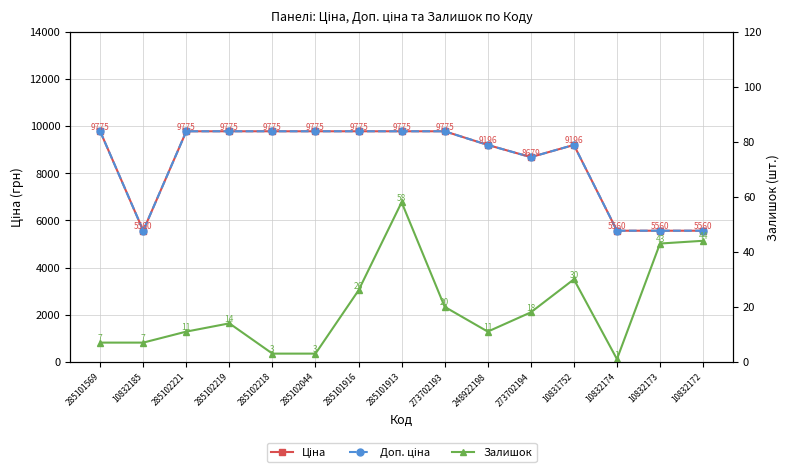

What is the difference between the maximum and minimum values in the Залишок series?

57.0